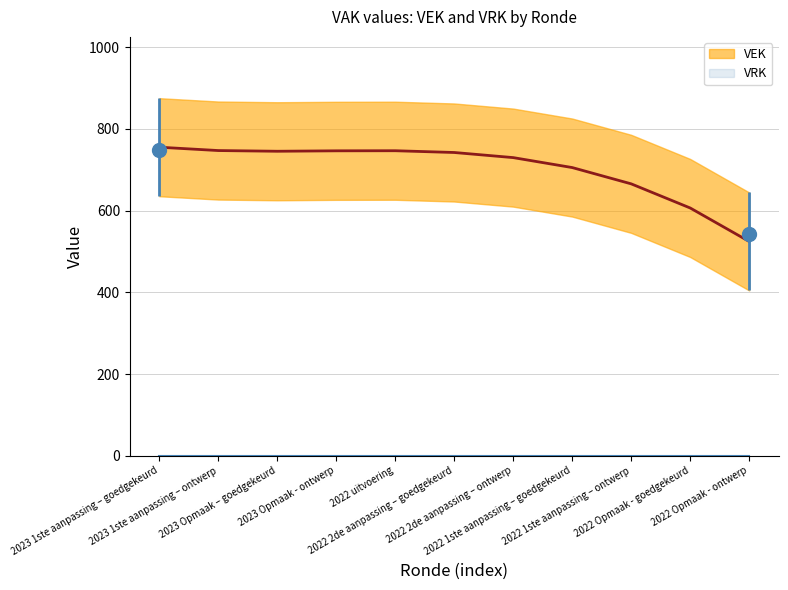

True or false: VEK and VRK intersect in this chart.

False